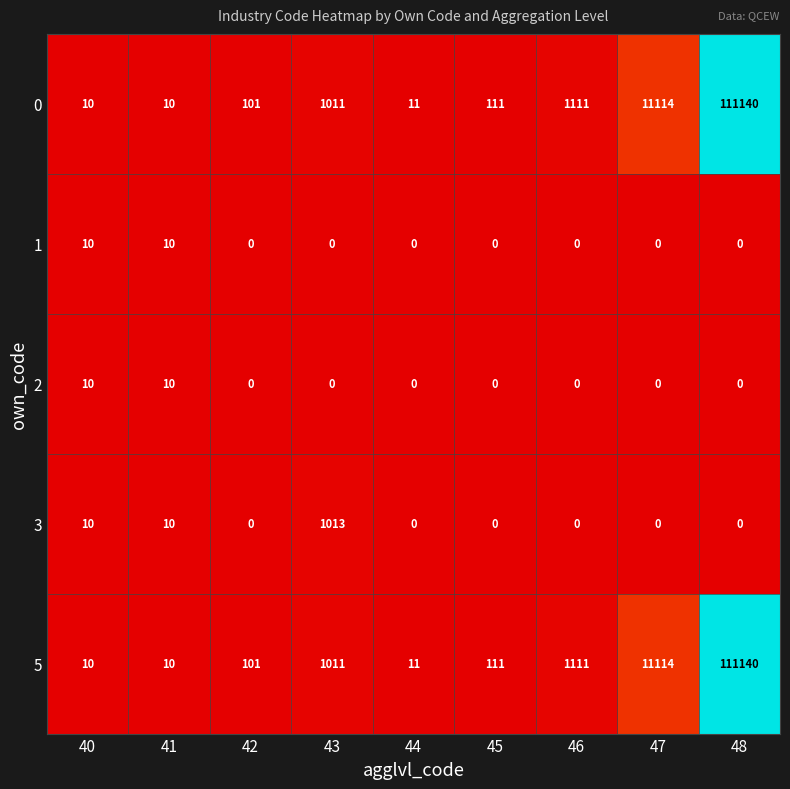

What is the difference between the highest and lowest values at 48?

111140